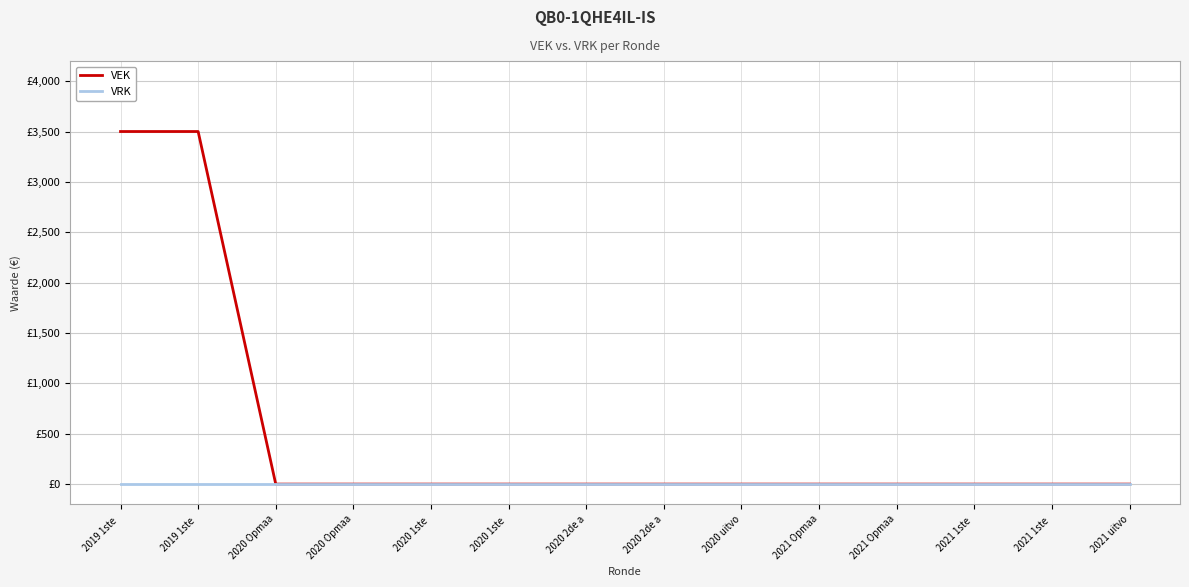

What are all the series names shown in the legend?

VEK, VRK